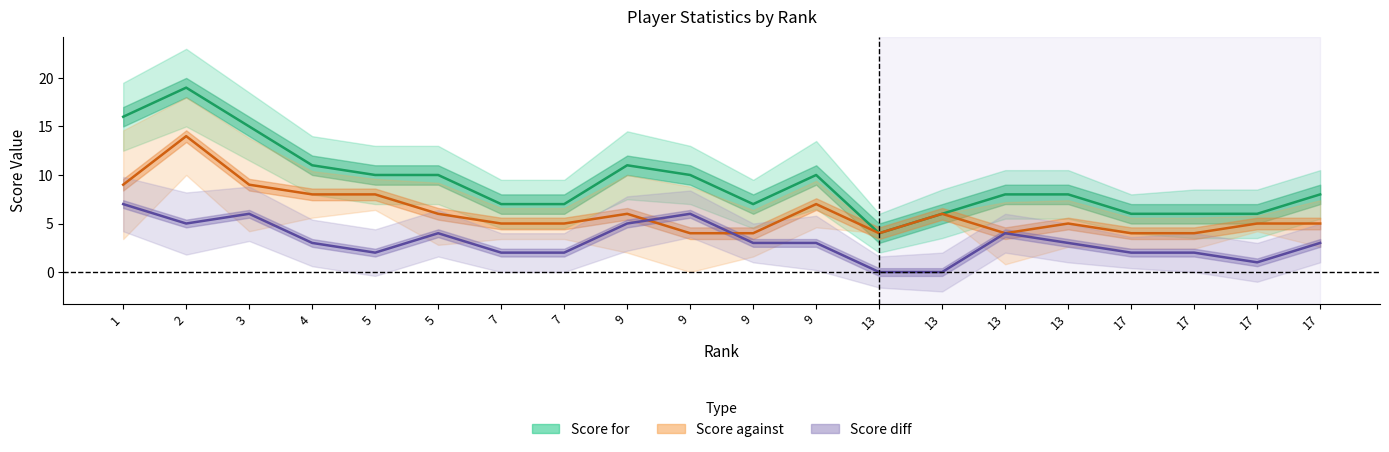

What are all the series names shown in the legend?

Score for, Score against, Score diff